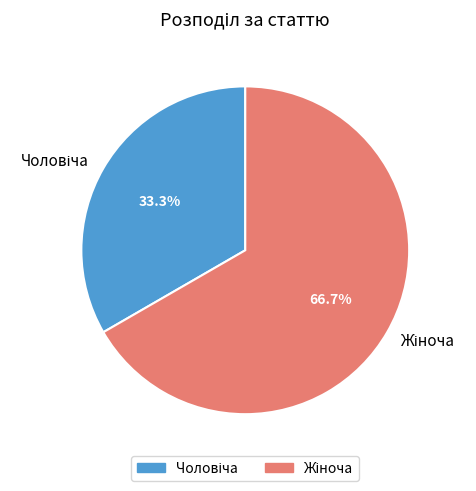

Is there any slice that represents more than half of the pie?

Yes